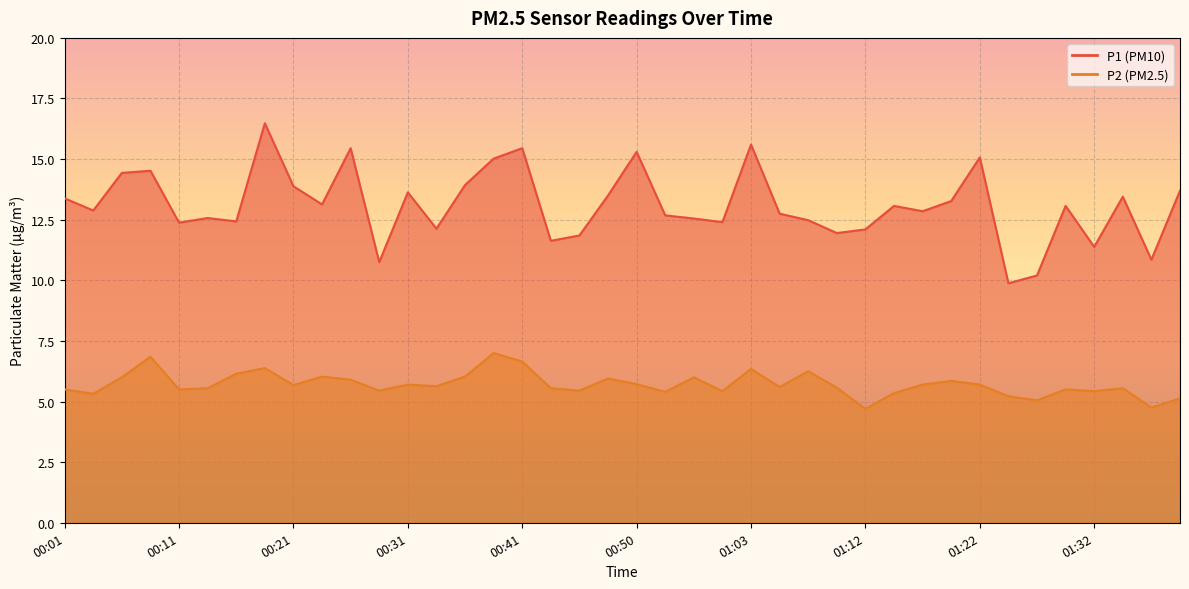

Reading right to left, list all the values displayed in this chart.

P1: 13.7	10.8	13.4	11.4	13.1	10.2	9.9	15.1	13.3	12.8	13.1	12.1	11.9	12.5	12.8	15.6	12.4	12.6	12.7	15.3	13.5	11.8	11.6	15.4	15.0	13.9	12.1	13.6	10.8	15.4	13.1	13.9	16.5	12.4	12.6	12.4	14.5	14.4	12.9	13.4
P2: 5.1	4.8	5.5	5.4	5.5	5.0	5.2	5.7	5.8	5.7	5.3	4.7	5.6	6.2	5.6	6.3	5.4	6.0	5.4	5.7	6.0	5.5	5.5	6.7	7.0	6.0	5.6	5.7	5.5	5.9	6.0	5.7	6.4	6.2	5.5	5.5	6.8	6.0	5.3	5.5